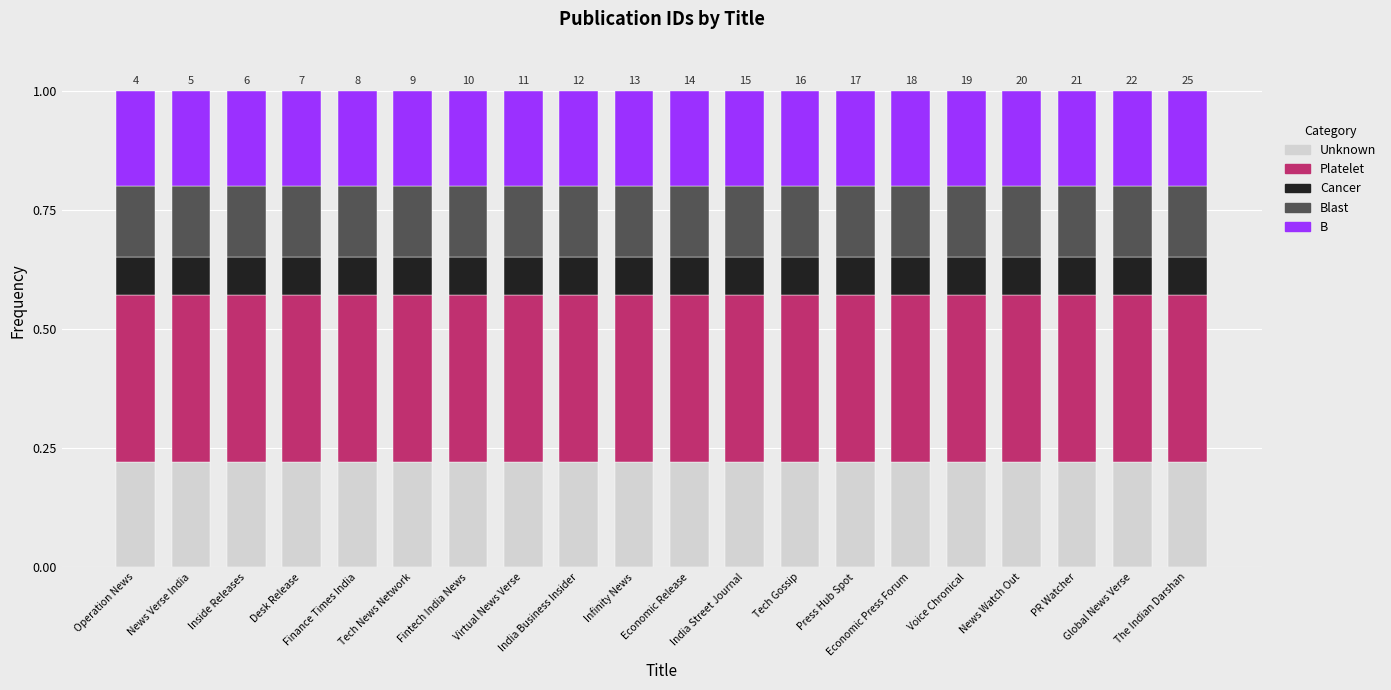

How many series are shown in this chart?

5